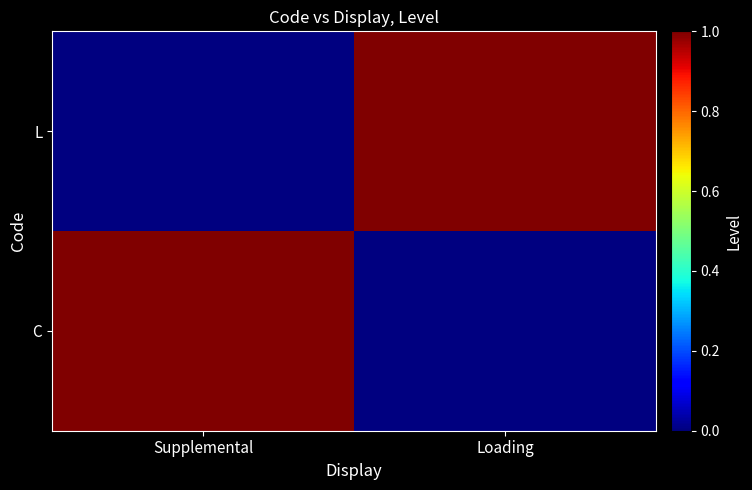

Which series has the largest range (max minus min)?

C